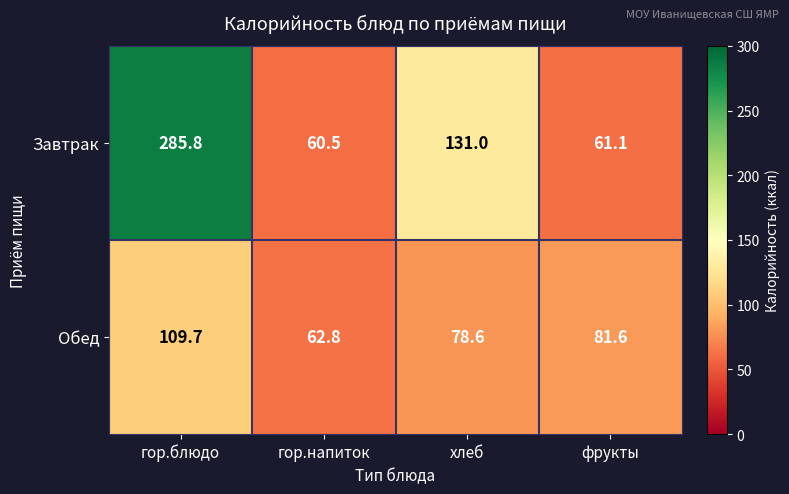

What is the spread (max minus min) of values at гор.напиток?

2.3